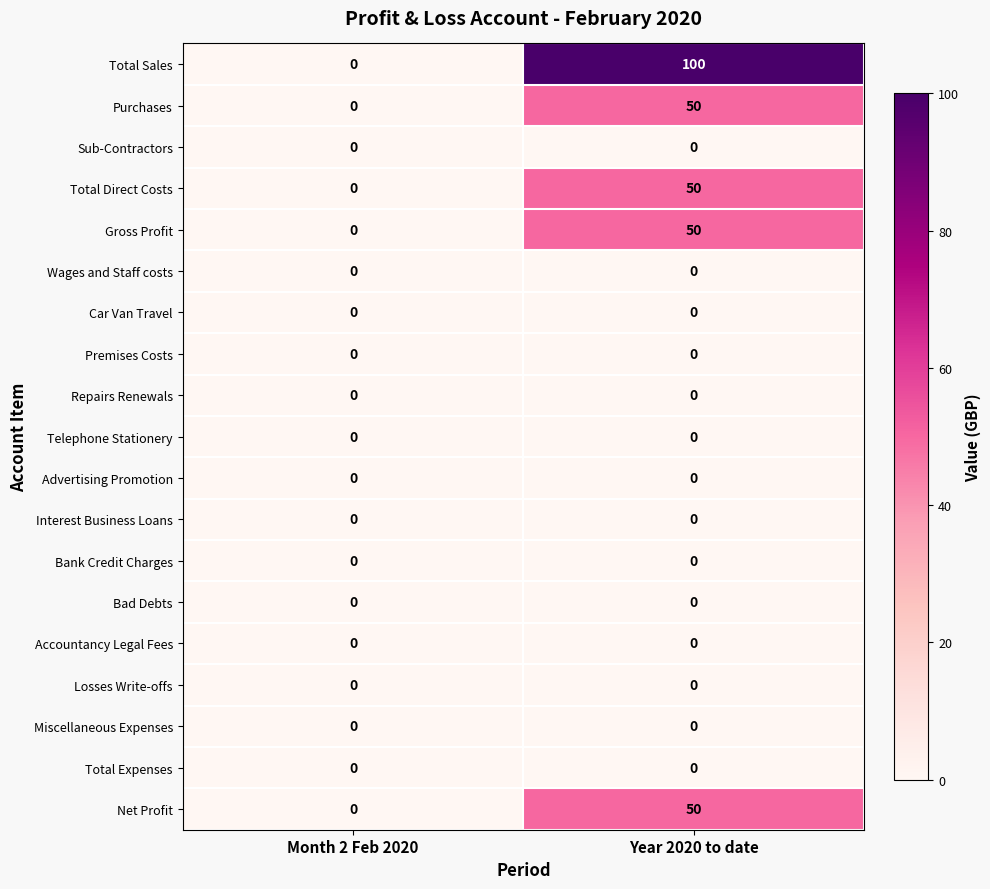

Which series has the widest spread of values?

Total Sales